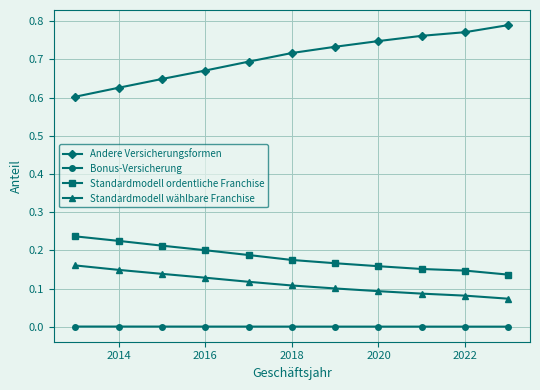

Which series has the widest spread of values?

Andere Versicherungsformen